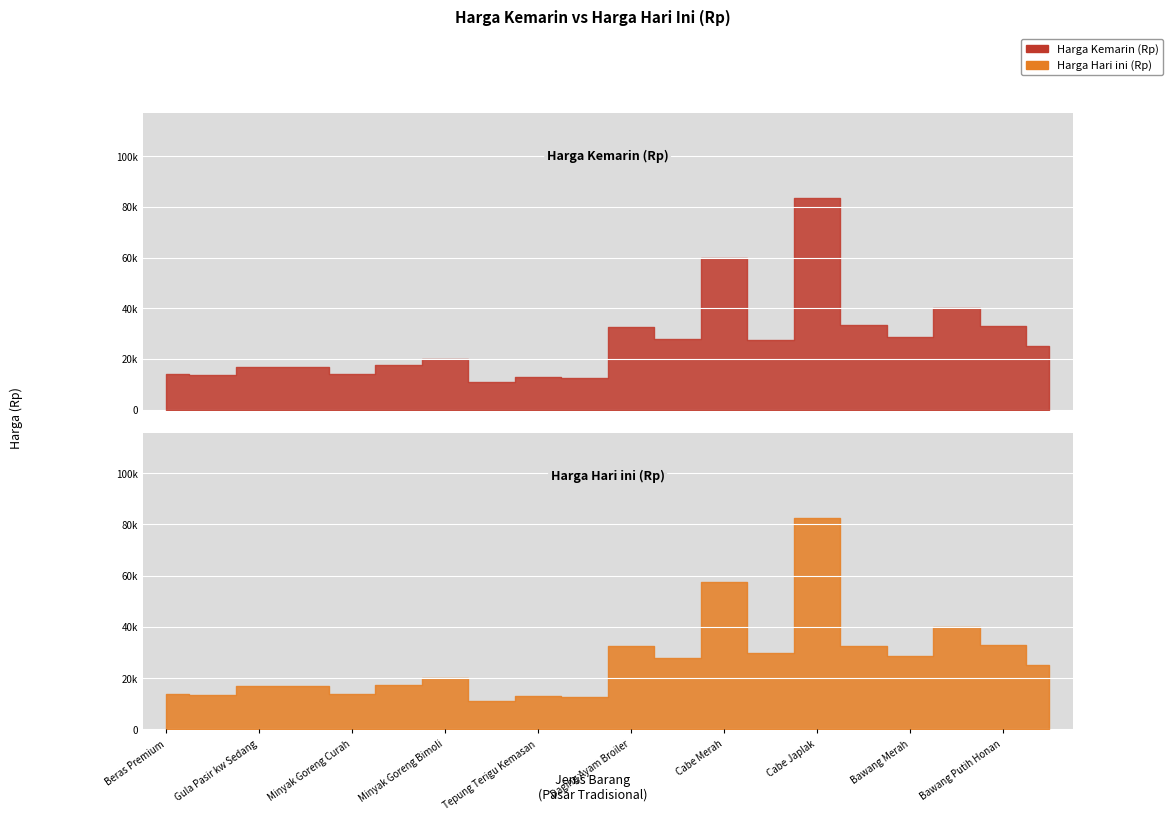

At which label does Harga Hari ini (Rp) first exceed 25000?

Daging Ayam Broiler